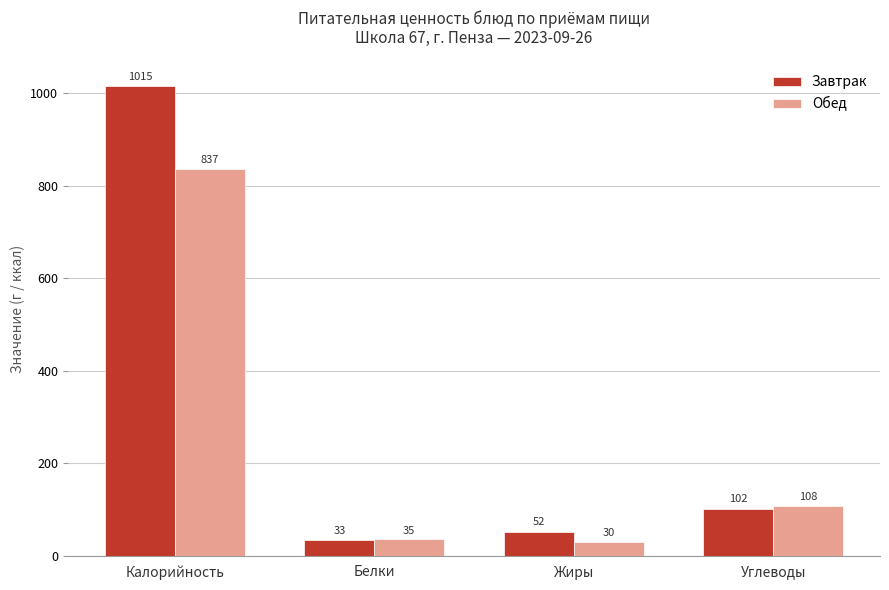

What value does the Завтрак series have at Калорийность?

1015.1